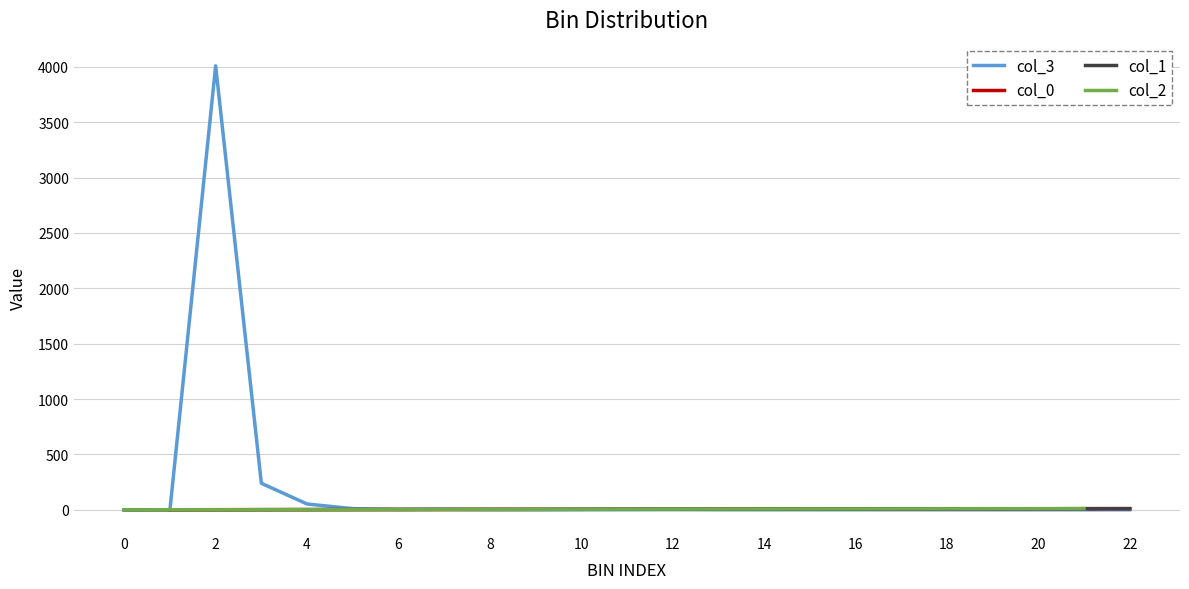

Does the chart have visible grid lines?

Yes